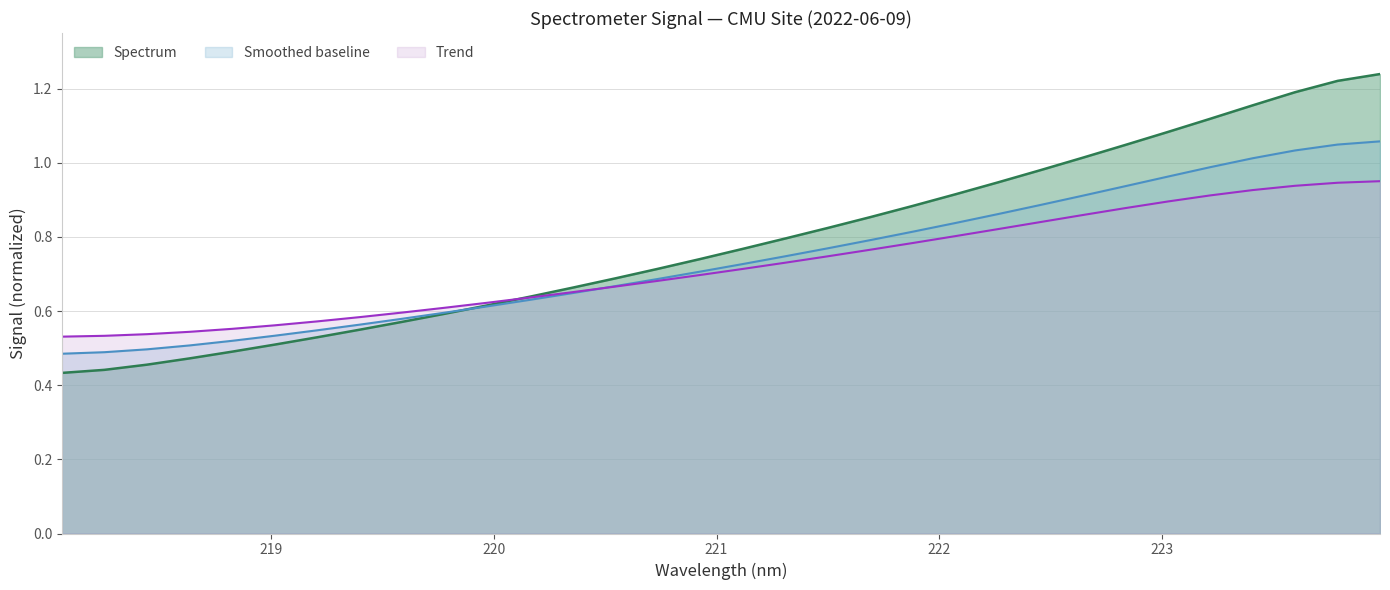

What is the sum of the values at 219.9712 and 222.263?

1.6